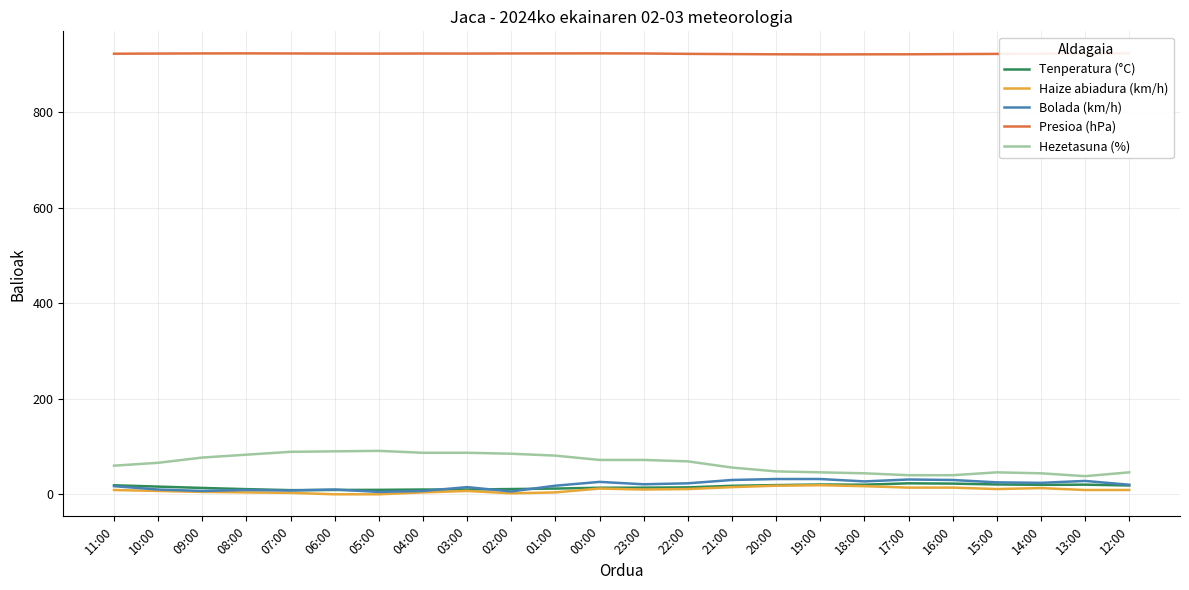

Which series has the largest range (max minus min)?

Hezetasuna (%)